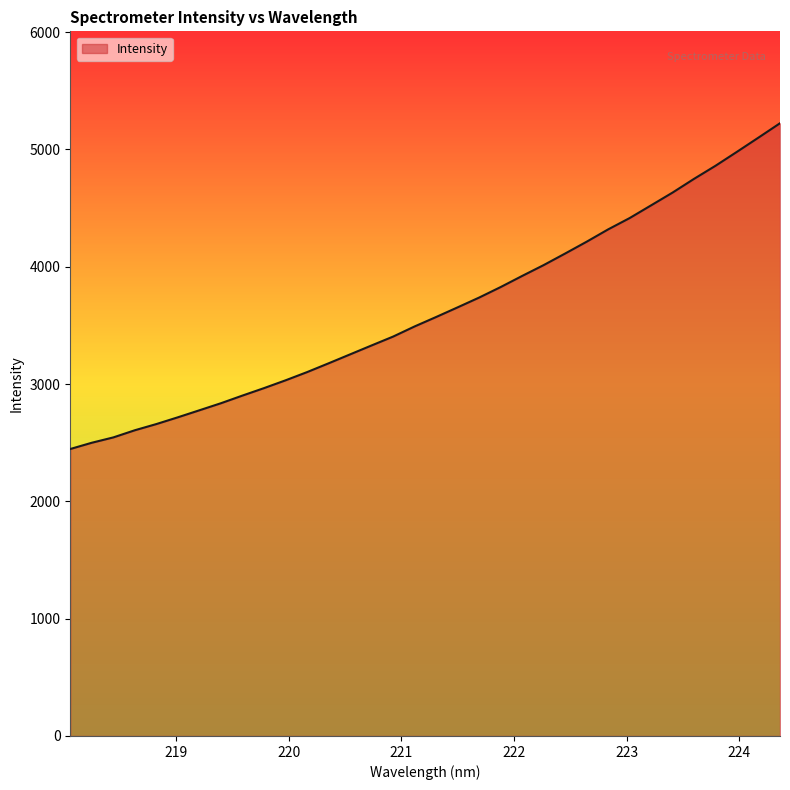

What is the difference between the maximum and minimum values?

2776.6